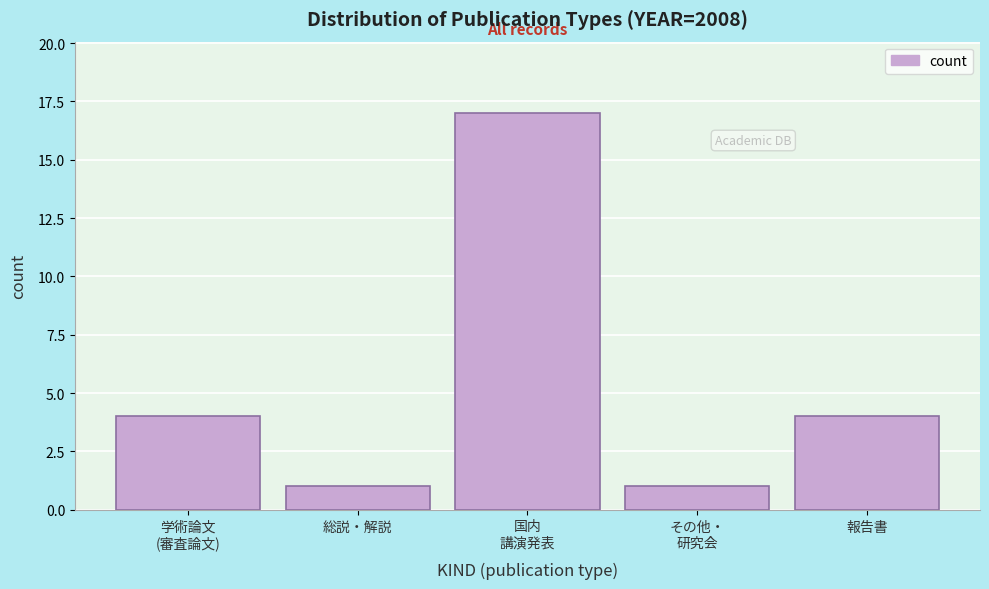

Reading right to left, what are all the values shown in this chart?

4	1	17	1	4